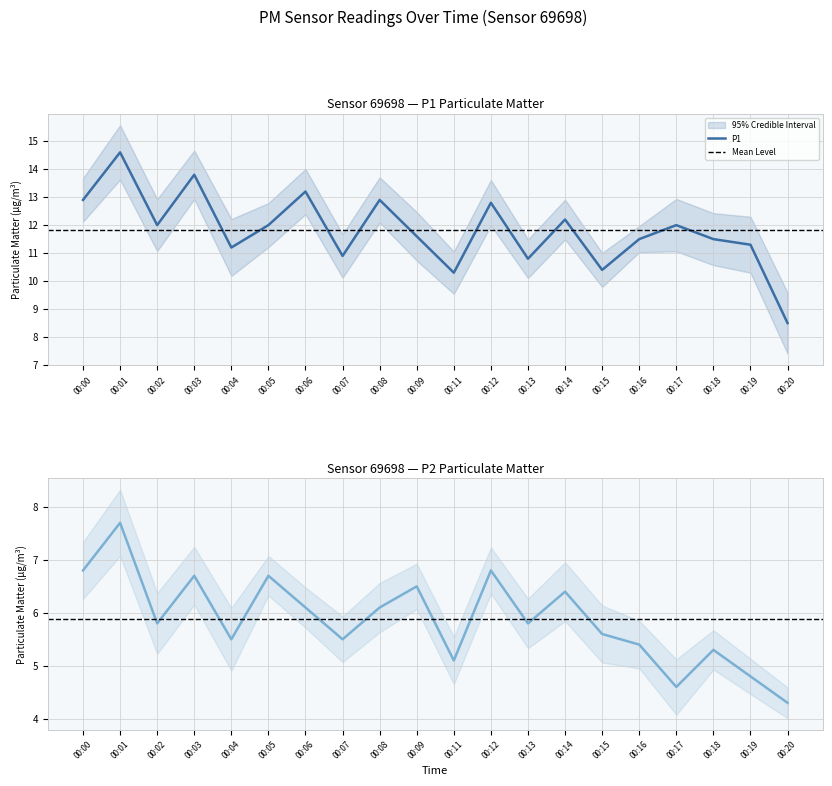

Rank the series by their average value, from highest to lowest.

P1, P2